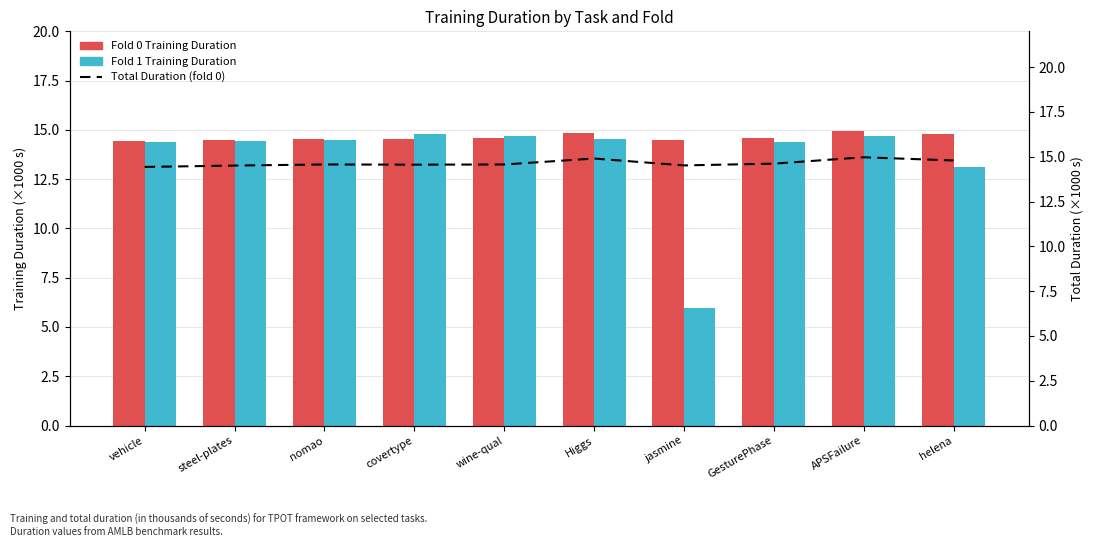

What is the label of the 10th bar from the right?

vehicle